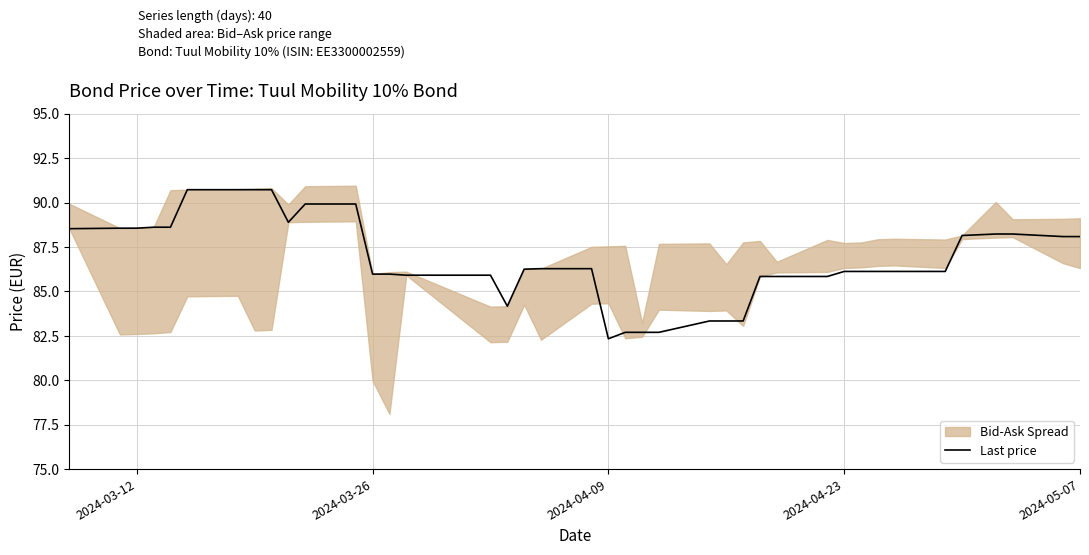

What is the maximum value for Last price?

90.7